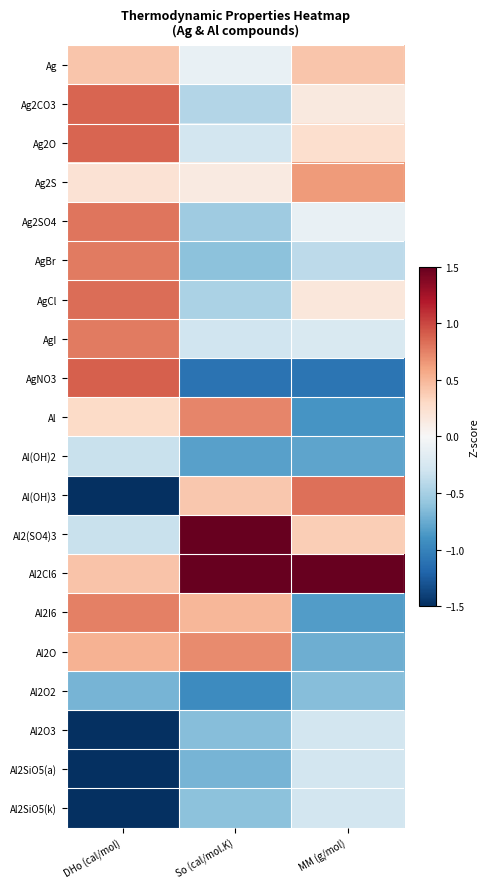

Count the number of data series in this chart.

20